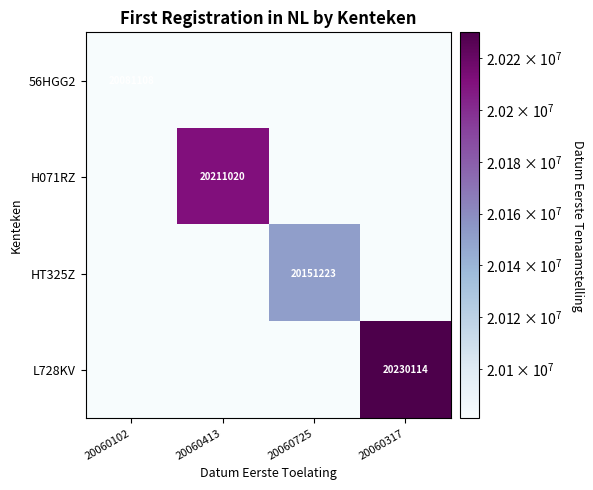

True or false: HT325Z has a value of 10040554 at 20060102.

True